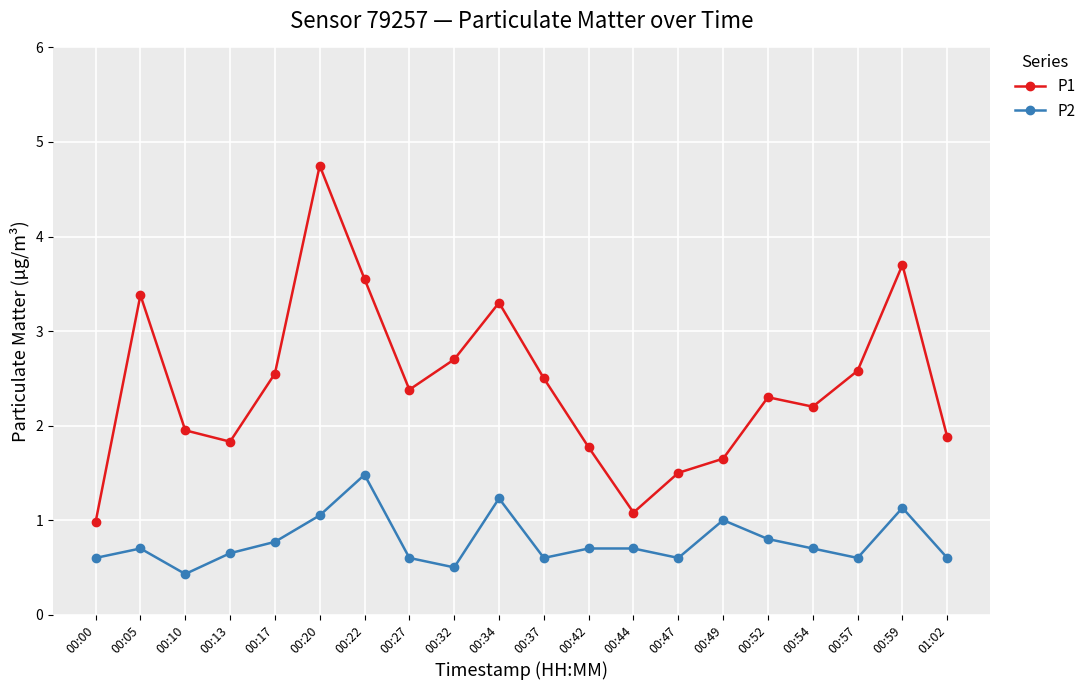

What are all the series names shown in the legend?

P1, P2